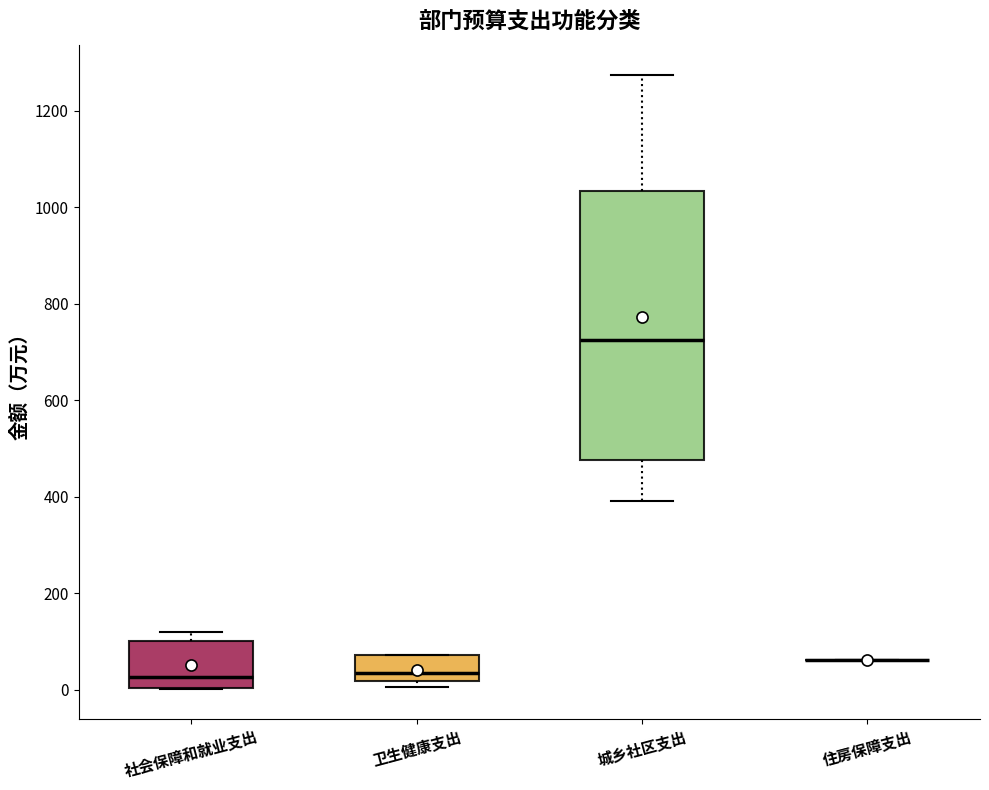

Reading left to right, transcribe this box plot: for each box, give where its median line is, the range the box spans, and where its two whiskers end, as read against the y-axis. The values are not printed on the chart, so give them approximately, as read against the axis.

社会保障和就业支出: median 20, box 0 to 100, whiskers 0 to 120
卫生健康支出: median 40, box 20 to 80, whiskers 0 to 80
城乡社区支出: median 720, box 480 to 1040, whiskers 400 to 1280
住房保障支出: box collapsed to a line at 60, whiskers 60 to 60